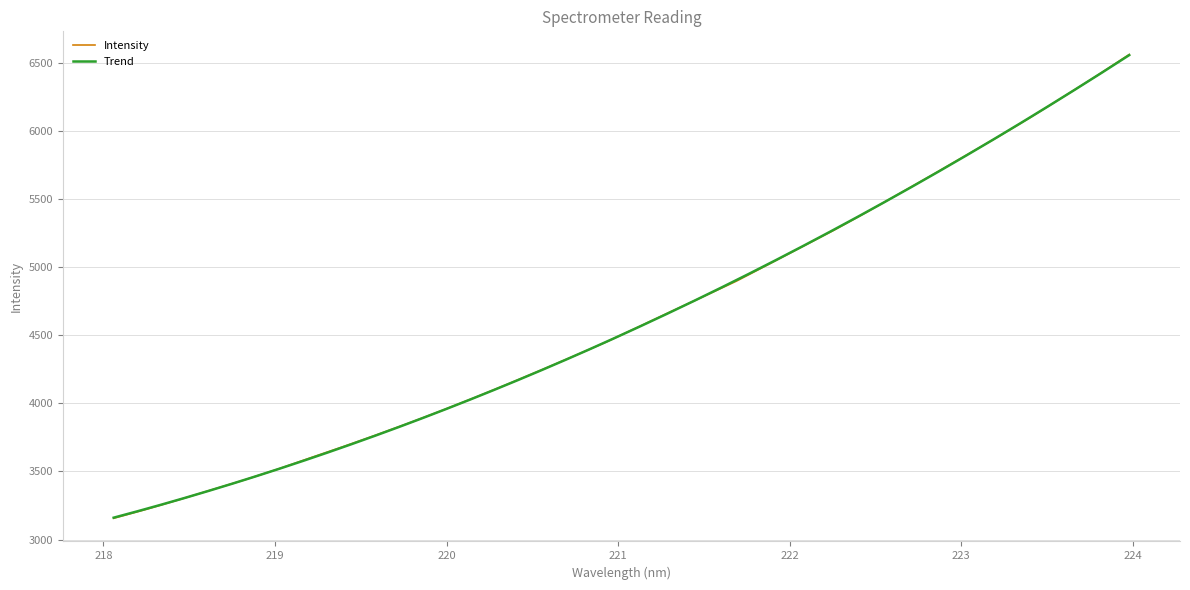

What position from the right is 221.4993?

14